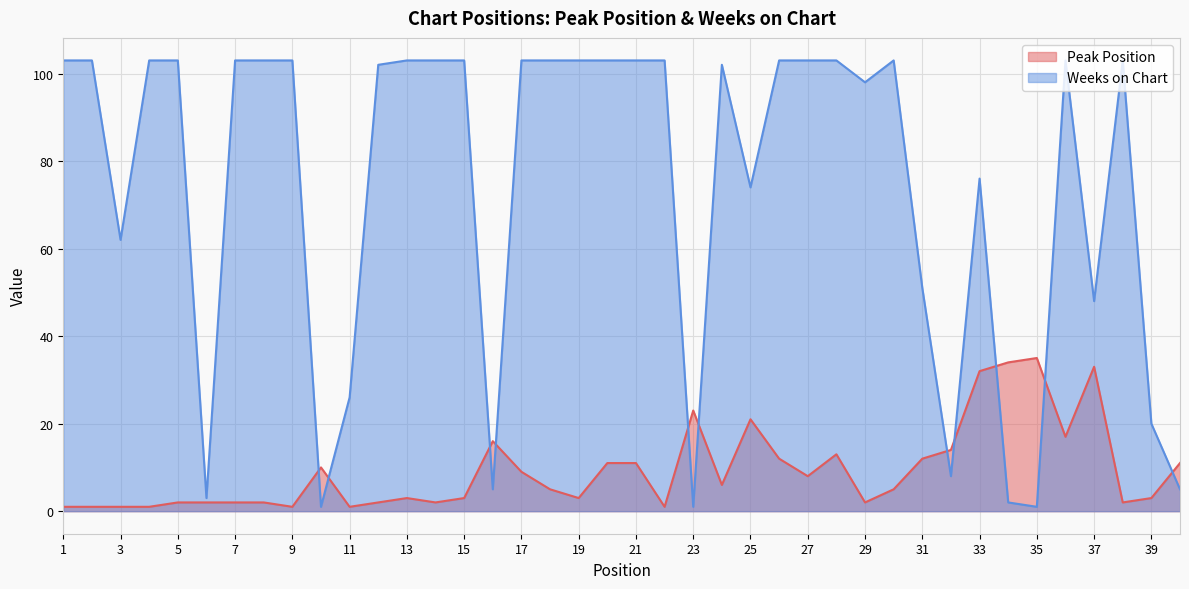

Reading left to right, list all the values displayed in this chart.

Peak Position: 1=1	2=1	3=1	4=1	5=2	6=2	7=2	8=2	9=1	10=10	11=1	12=2	13=3	14=2	15=3	16=16	17=9	18=5	19=3	20=11	21=11	22=1	23=23	24=6	25=21	26=12	27=8	28=13	29=2	30=5	31=12	32=14	33=32	34=34	35=35	36=17	37=33	38=2	39=3	40=11
Weeks on Chart: 1=103	2=103	3=62	4=103	5=103	6=3	7=103	8=103	9=103	10=1	11=26	12=102	13=103	14=103	15=103	16=5	17=103	18=103	19=103	20=103	21=103	22=103	23=1	24=102	25=74	26=103	27=103	28=103	29=98	30=103	31=51	32=8	33=76	34=2	35=1	36=103	37=48	38=103	39=20	40=5